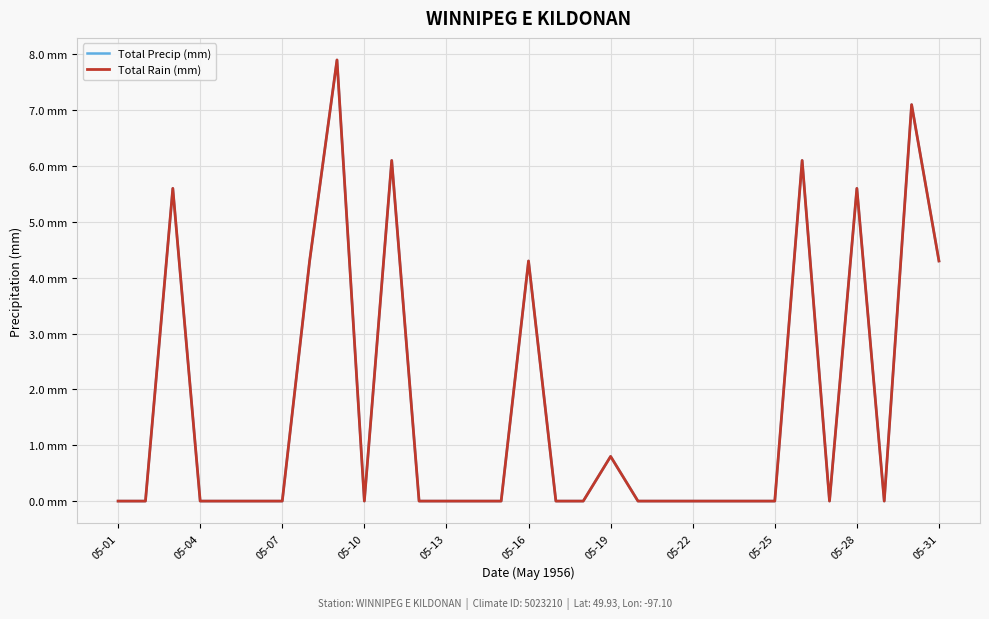

Rank the series by their maximum value, from highest to lowest.

Total Precip (mm), Total Rain (mm)